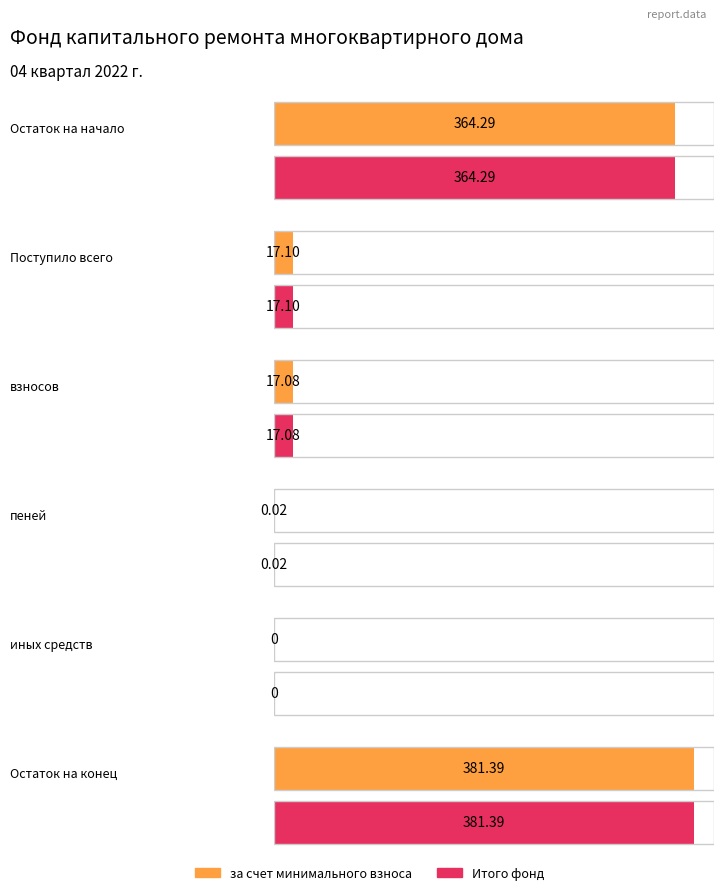

At how many categories does at least one series exceed 310?

2